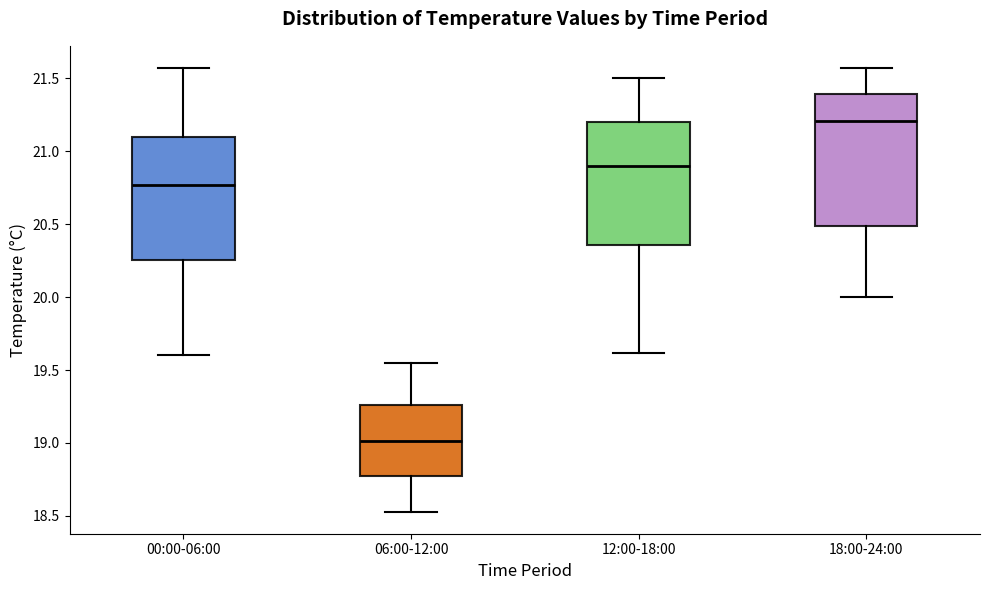

Reading left to right, transcribe this box plot: for each box, give where its median line is, the range the box spans, and where its two whiskers end, as read against the y-axis. The values are not printed on the chart, so give them approximately, as read against the axis.

00:00-06:00: median 20.75, box 20.25 to 21.10, whiskers 19.60 to 21.55
06:00-12:00: median 19.00, box 18.75 to 19.25, whiskers 18.55 to 19.55
12:00-18:00: median 20.90, box 20.35 to 21.20, whiskers 19.60 to 21.50
18:00-24:00: median 21.20, box 20.50 to 21.40, whiskers 20.00 to 21.55